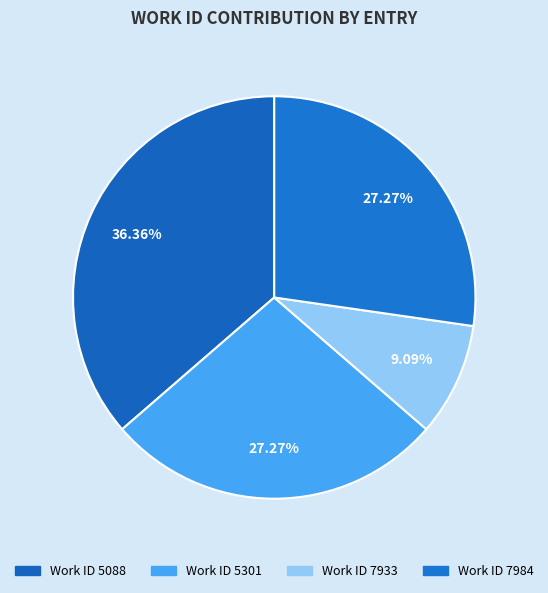

Count the number of slices in the pie.

4